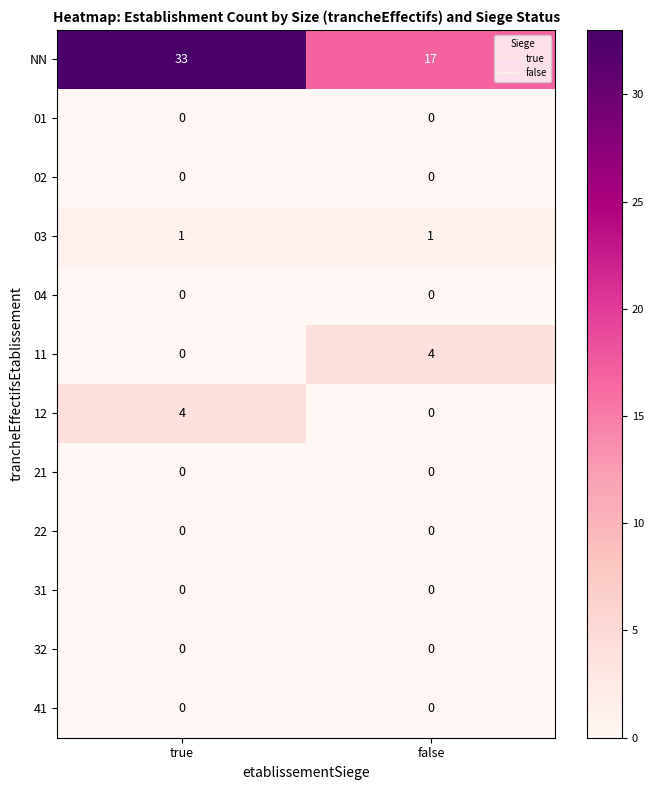

What is the difference between the highest and lowest values at true?

33